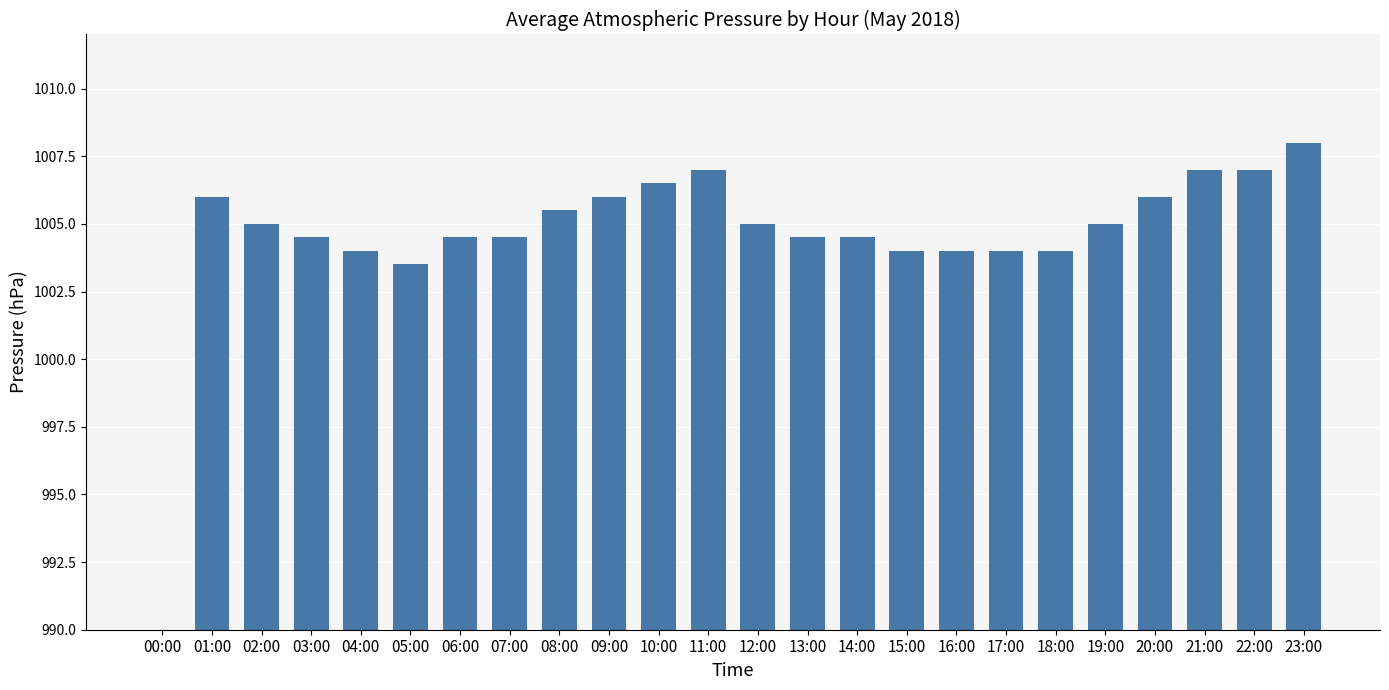

Approximately how many times larger is the value at 21:00 compared to 16:00?

1.0